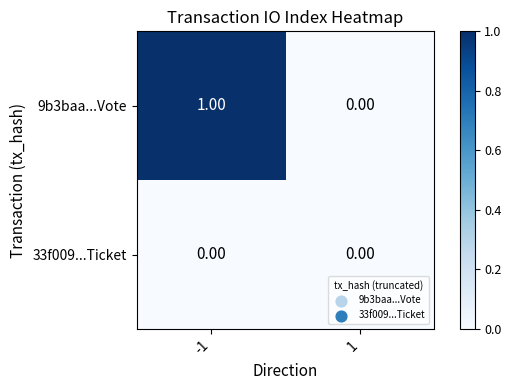

List the labels in order of 9b3baa...Vote value, largest first.

-1, 1